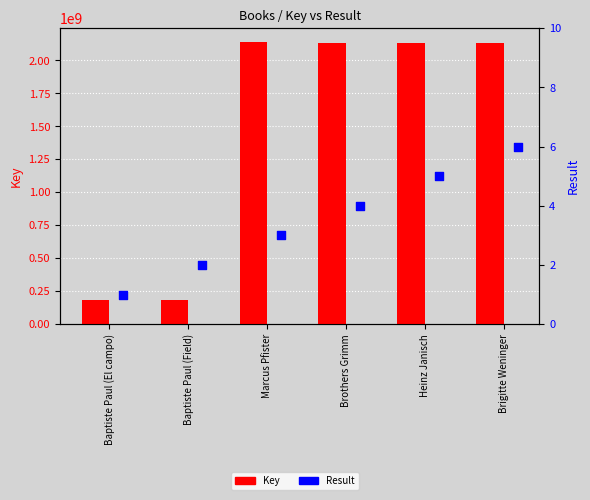

Which series contains the highest Y value?

Key